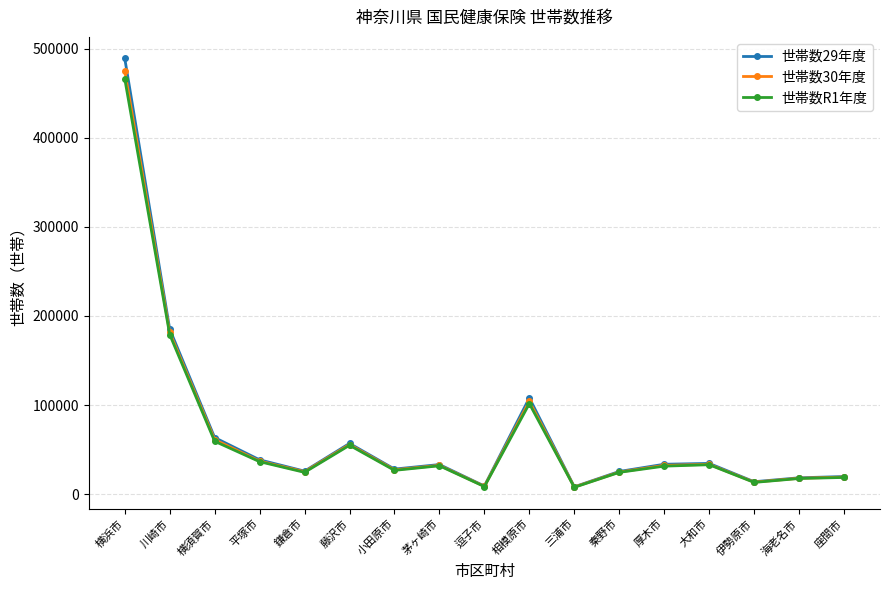

What is the difference between the 世帯数29年度 values at 海老名市 and 座間市?

1434